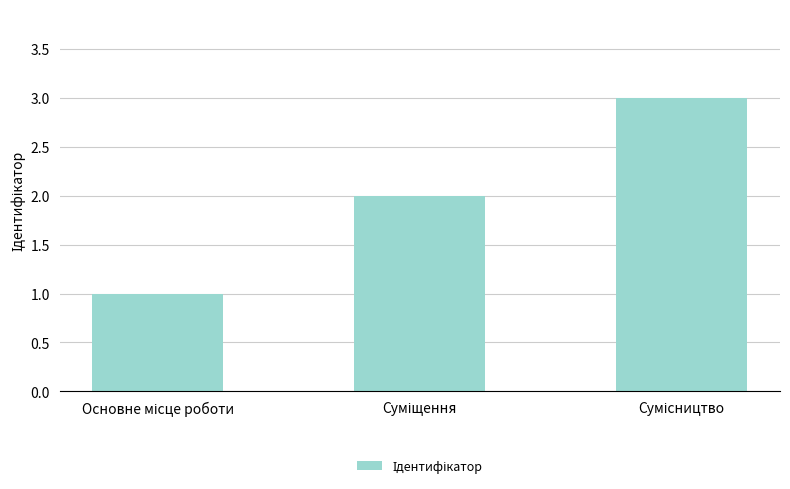

What is the sum of all values?

6